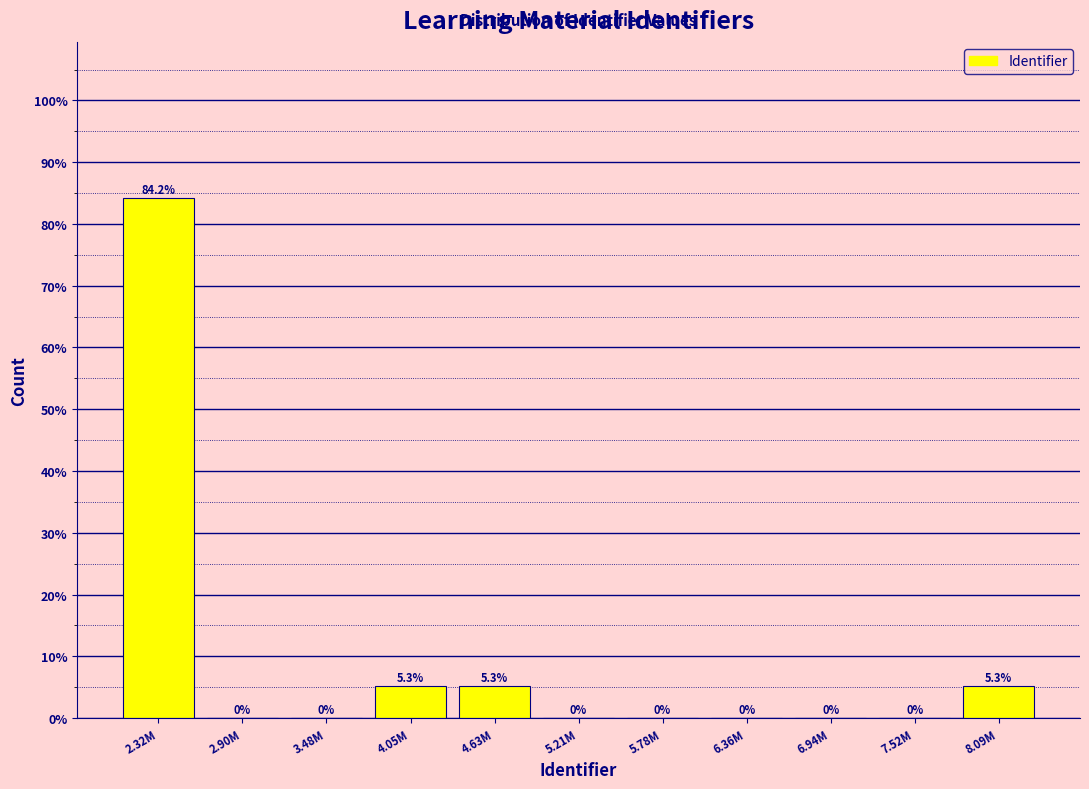

Reading right to left, extract all data points from this chart.

8.09M=5.3	7.52M=0.0	6.94M=0.0	6.36M=0.0	5.78M=0.0	5.21M=0.0	4.63M=5.3	4.05M=5.3	3.48M=0.0	2.90M=0.0	2.32M=84.2